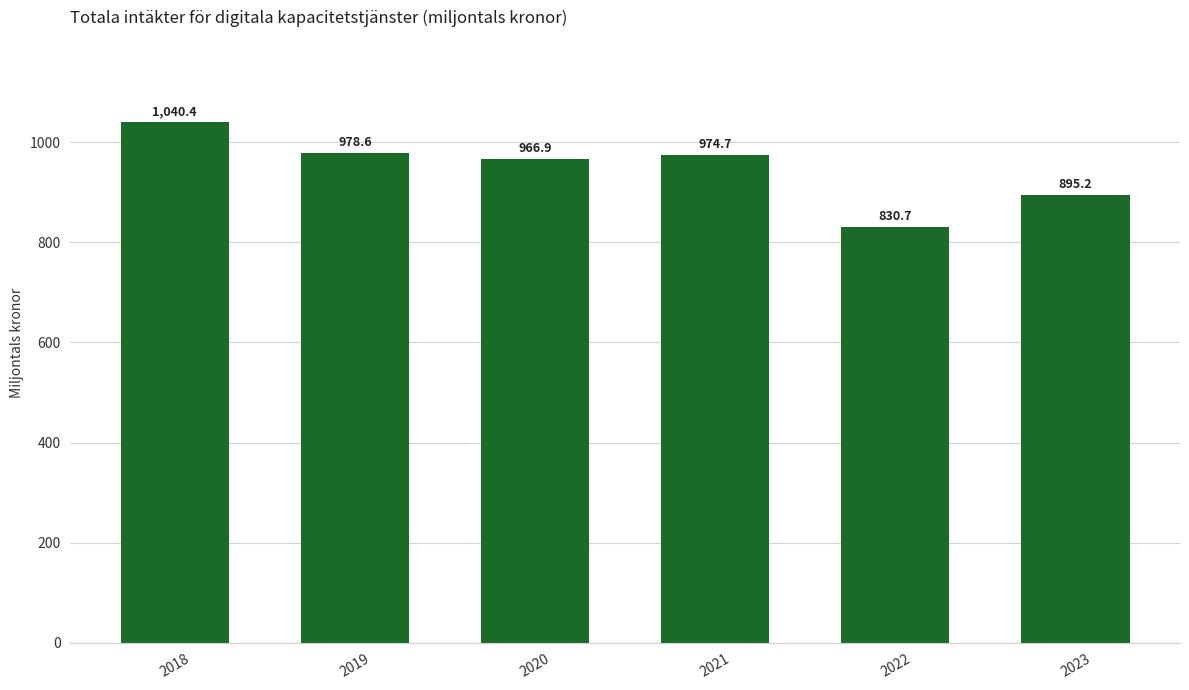

Where does the data first go above 974?

2018